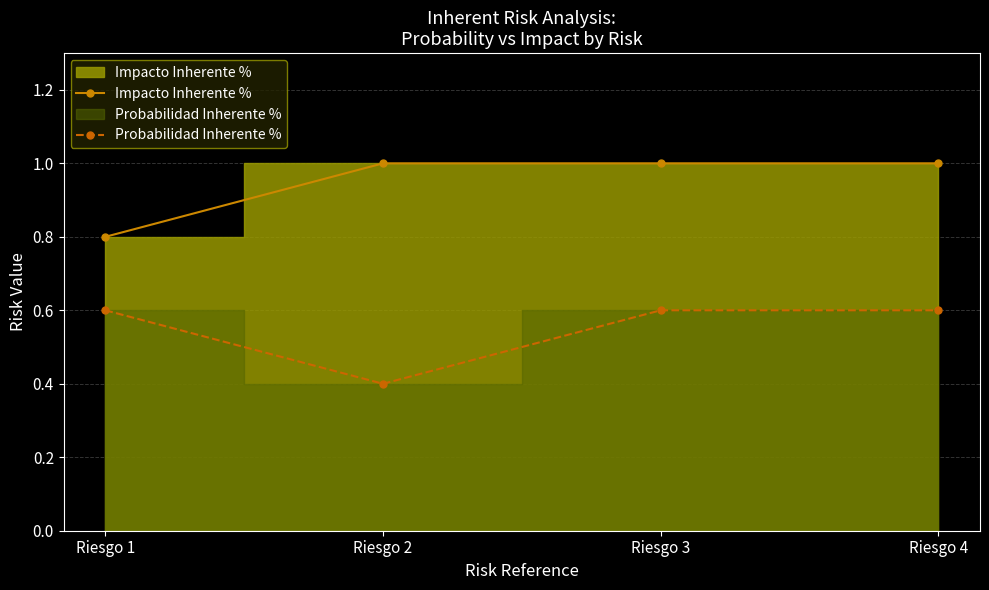

Which series changed the most between Riesgo 1 and Riesgo 4?

Impacto Inherente %